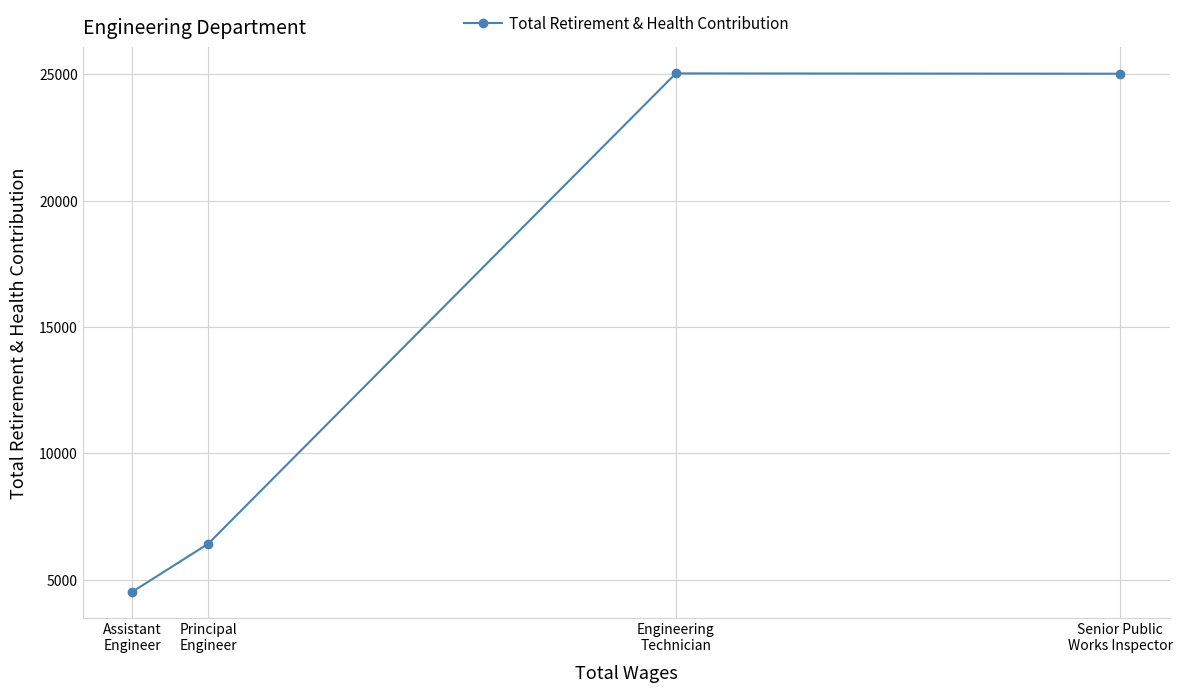

Count the number of categories in the chart.

4